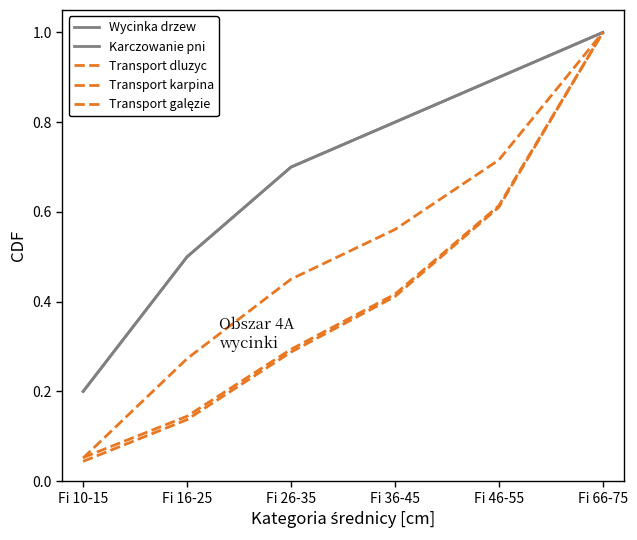

The value of Transport galęzie at Fi 66-75 is 0.4. True or false?

False